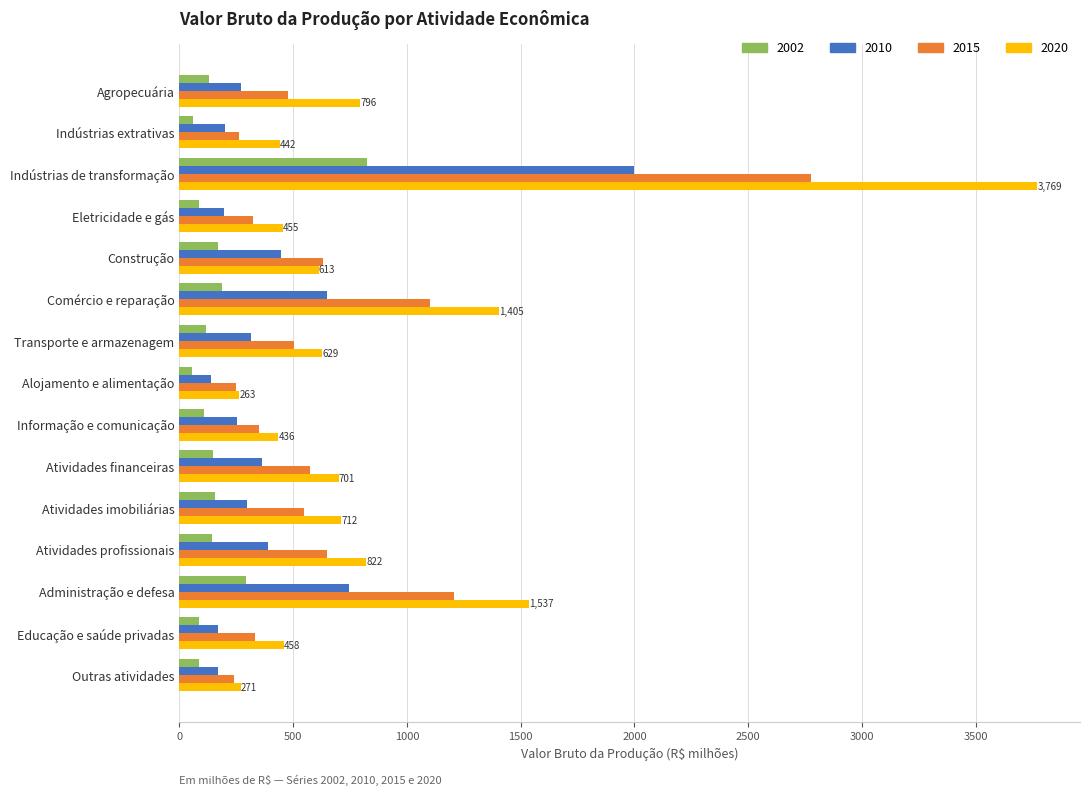

What is the highest value of the 2002 series?

824.2